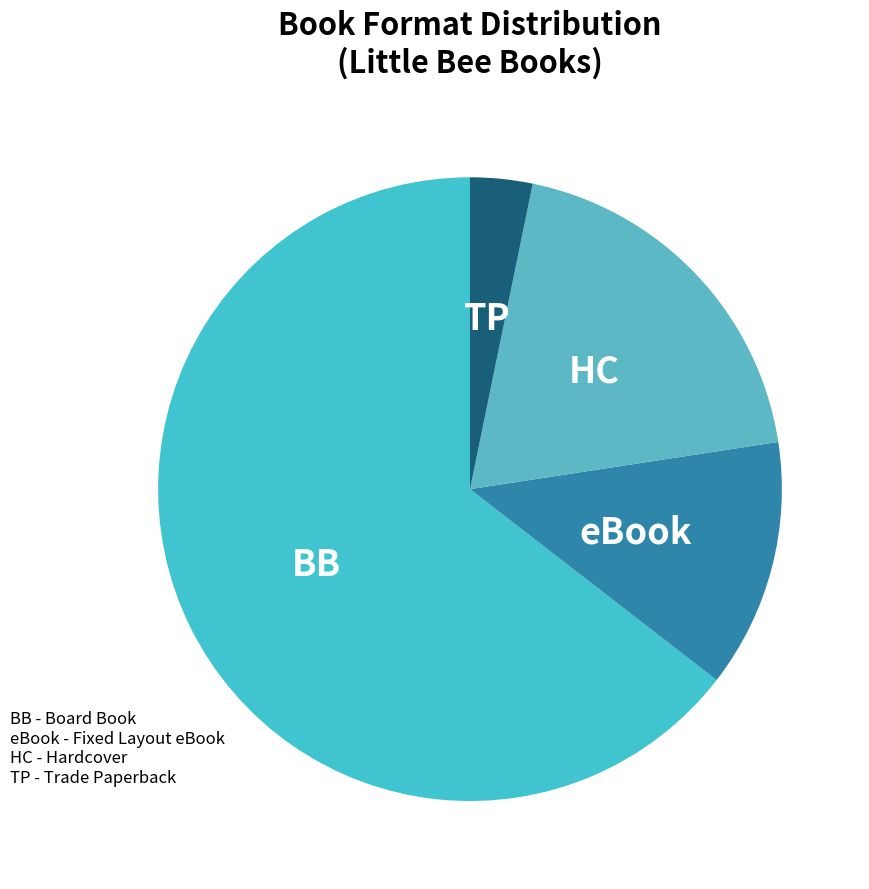

How many segments does this pie chart have?

4